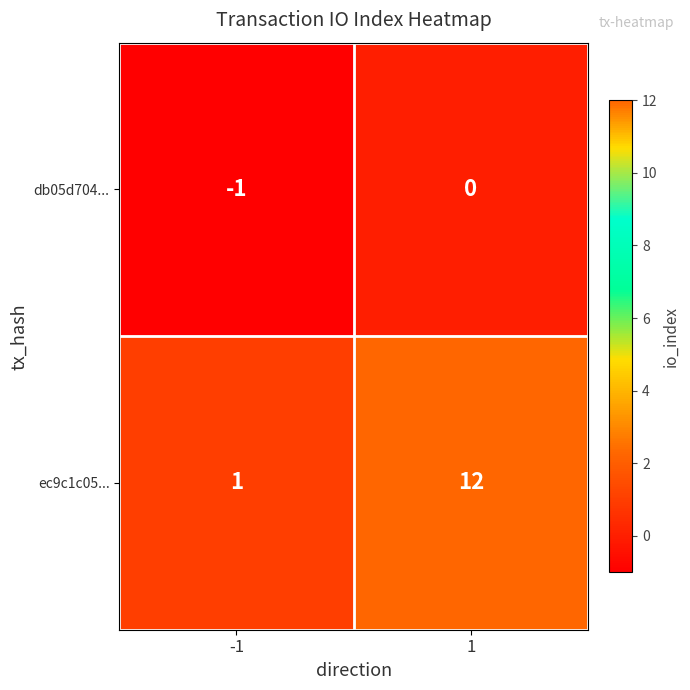

Is it true that ec9c1c05... equals 12 at 1?

True